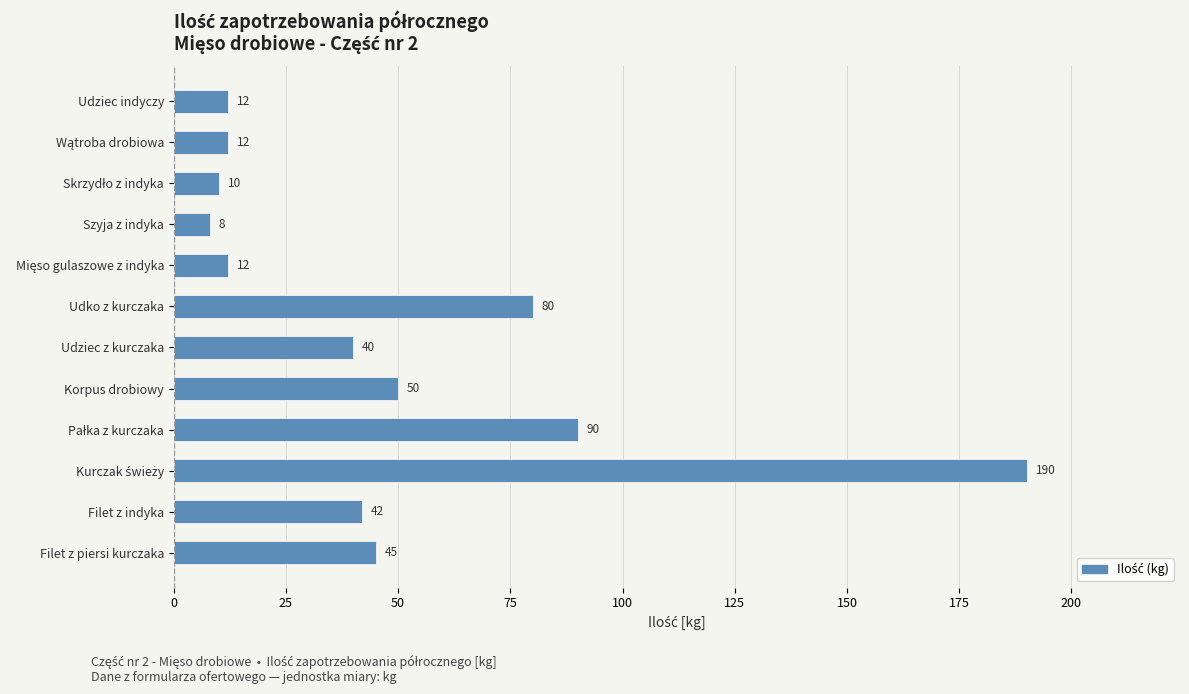

Reading bottom to top, what are all the values shown in this chart?

45	42	190	90	50	40	80	12	8	10	12	12